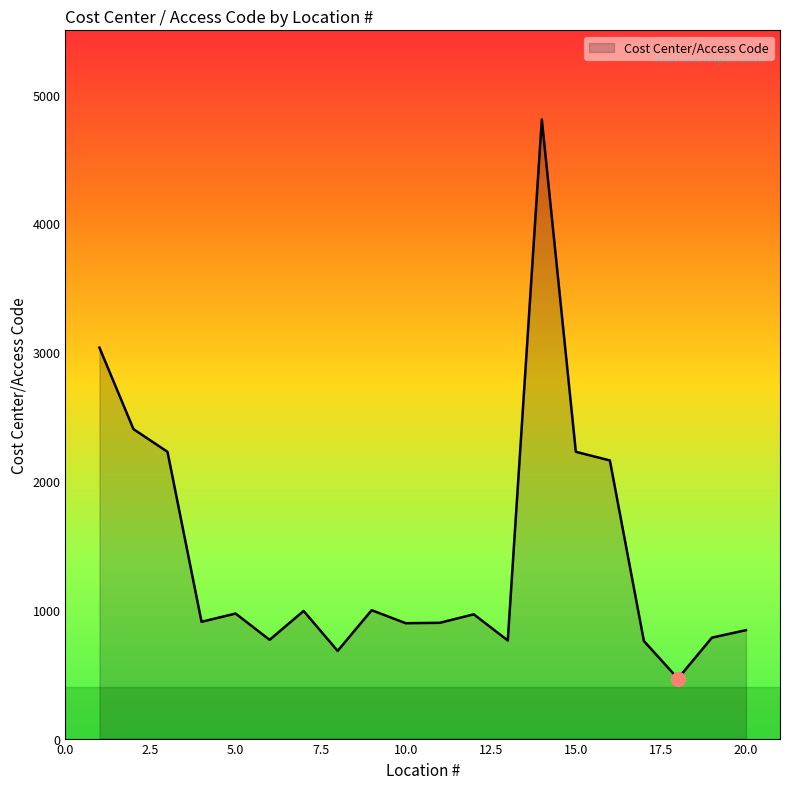

What is the smallest value displayed?

466